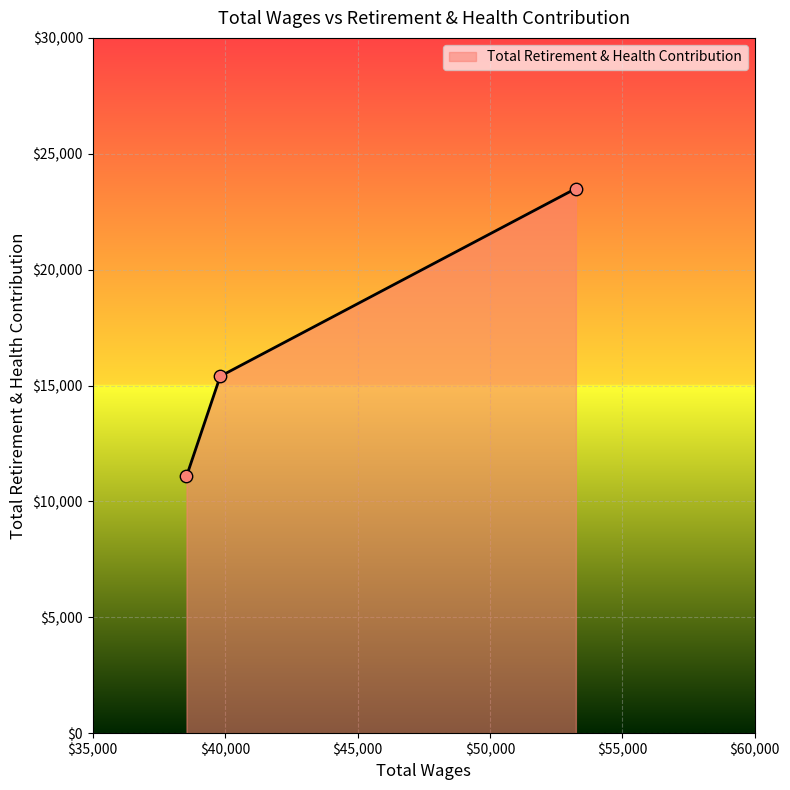

What is the average value?

16660